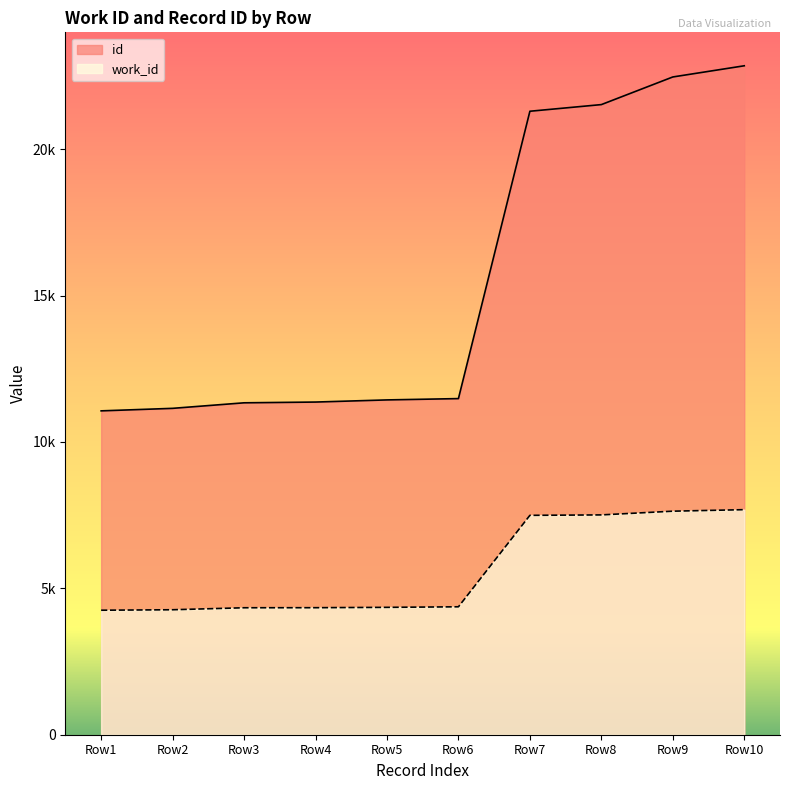

True or false: id has a value of 9331 at Row8.

False